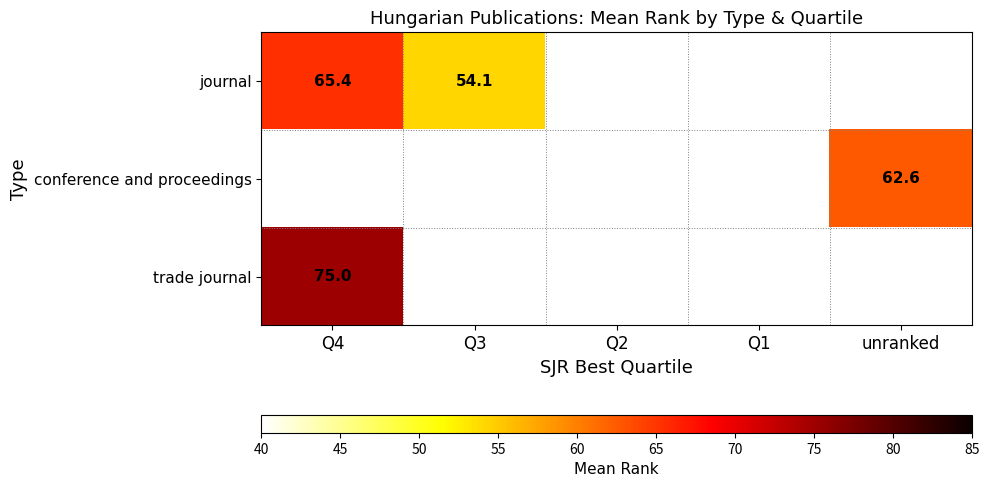

Is the value of journal at Q4 greater than the value of conference and proceedings at unranked?

Yes